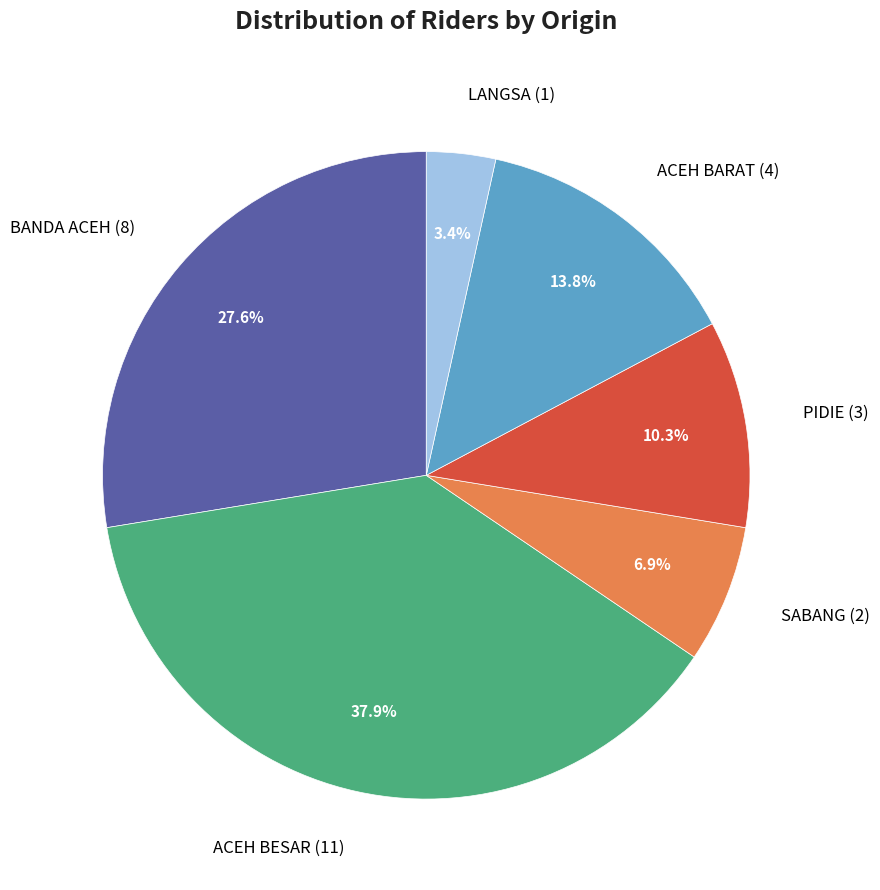

Between LANGSA (1) and PIDIE (3), which is larger?

PIDIE (3)